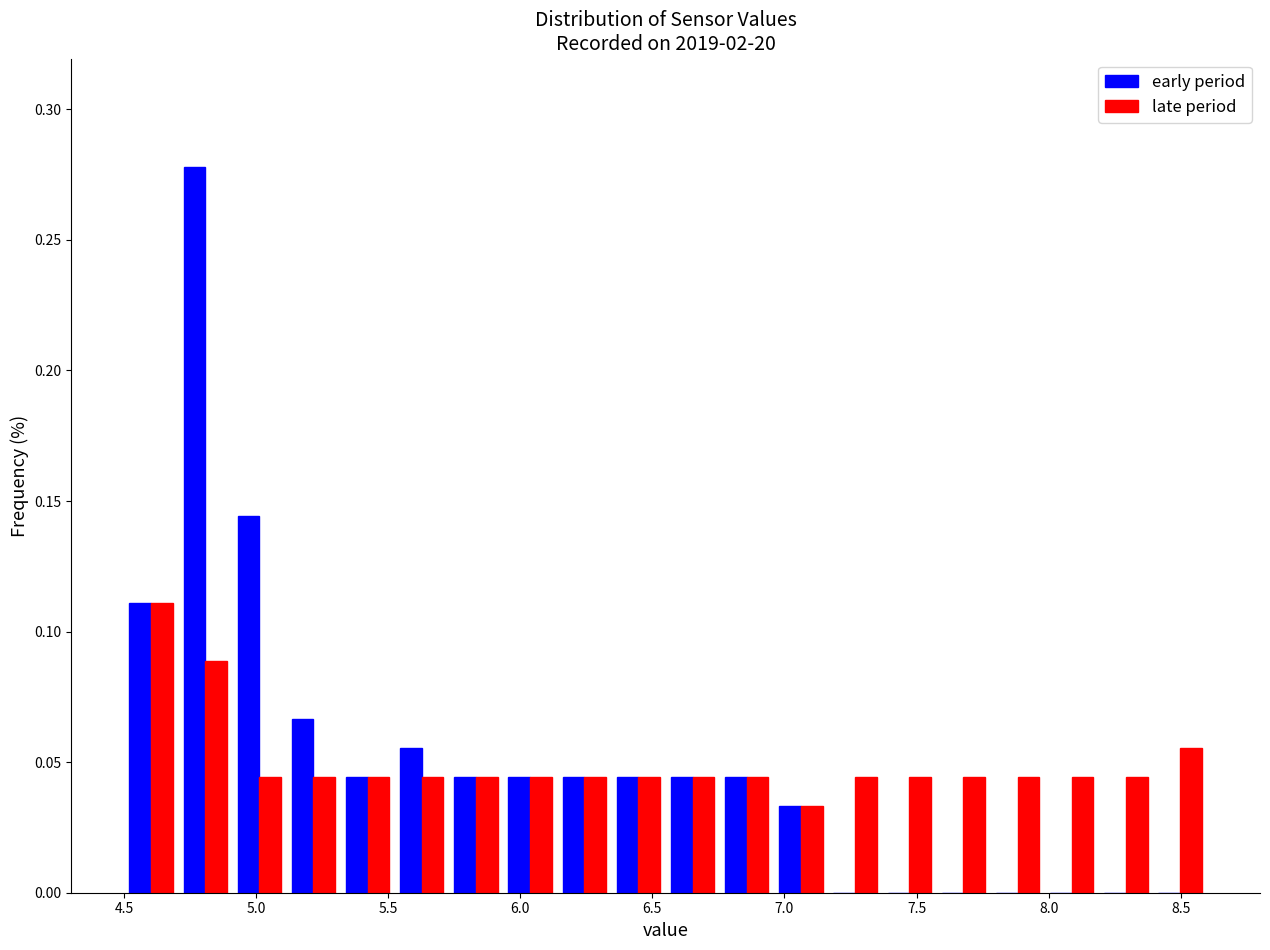

What is the height of the late period bar covering 5.525 to 5.730 on the x-axis? Neither the bar edges nor the heights are printed on the chart, so give them approximately, as read against the axes.

0.045